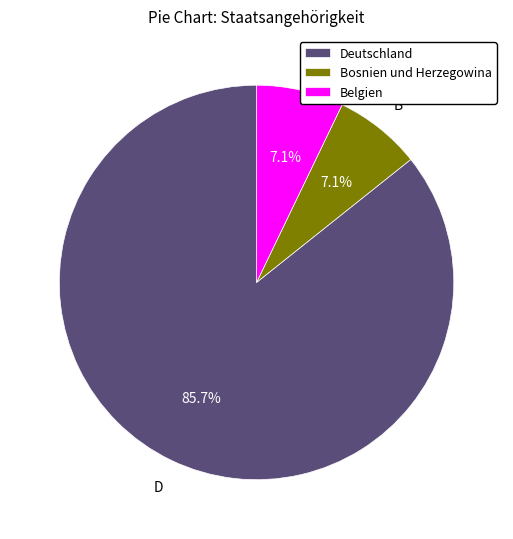

True or false: Deutschland accounts for 86% of the total.

True